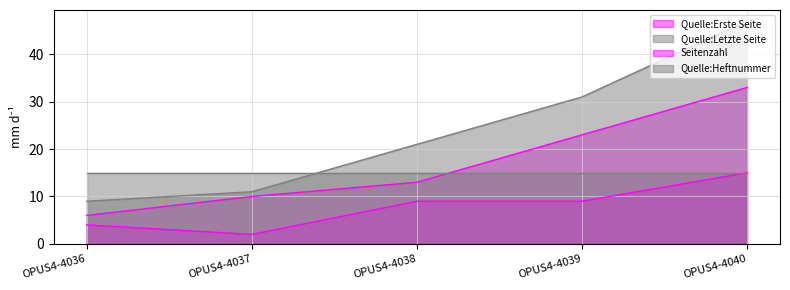

What are all the series names shown in the legend?

Quelle:Erste Seite, Quelle:Letzte Seite, Seitenzahl, Quelle:Heftnummer